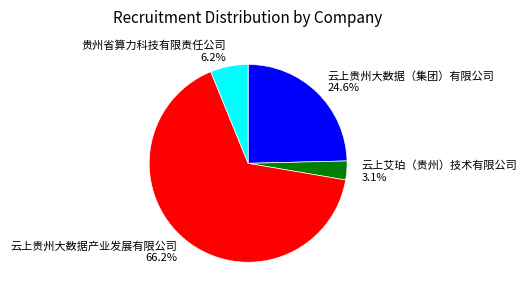

Rank the categories by value from highest to lowest.

云上贵州大数据产业发展有限公司, 云上贵州大数据（集团）有限公司, 贵州省算力科技有限责任公司, 云上艾珀（贵州）技术有限公司